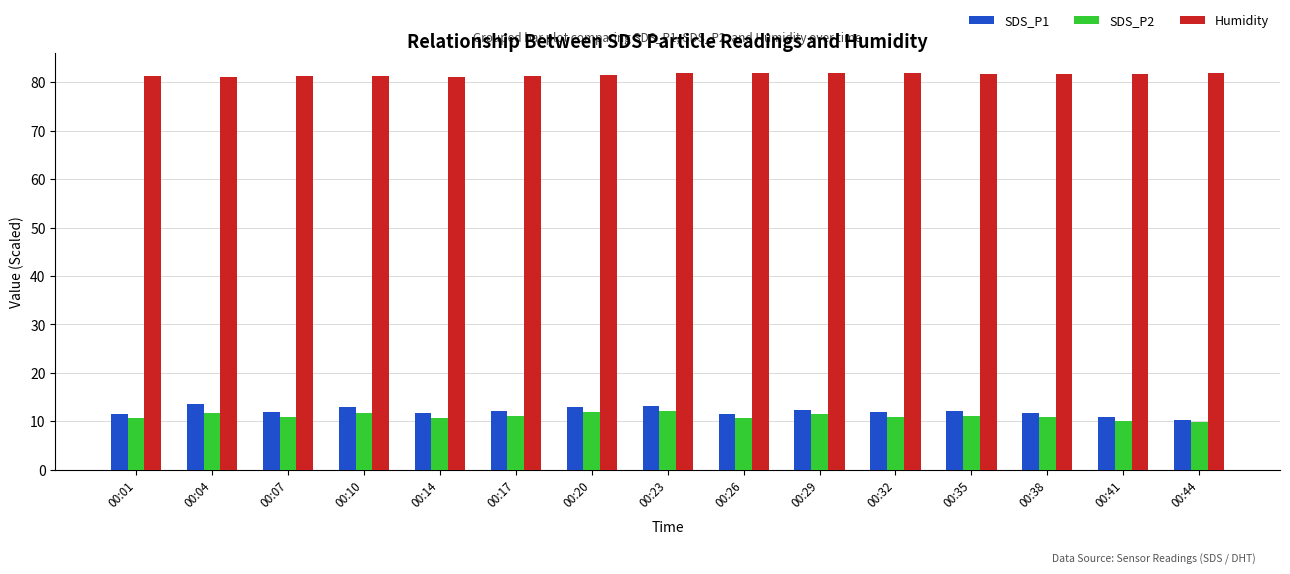

What is the difference between the highest and lowest values at 00:23?

69.6